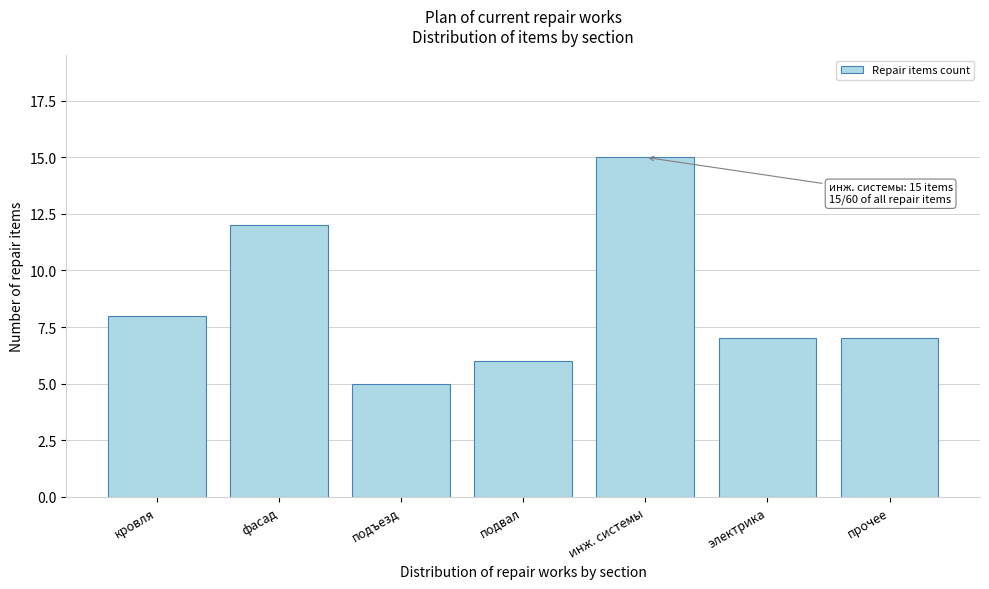

Reading right to left, what are all the values shown in this chart?

прочее=7	электрика=7	инж. системы=15	подвал=6	подъезд=5	фасад=12	кровля=8